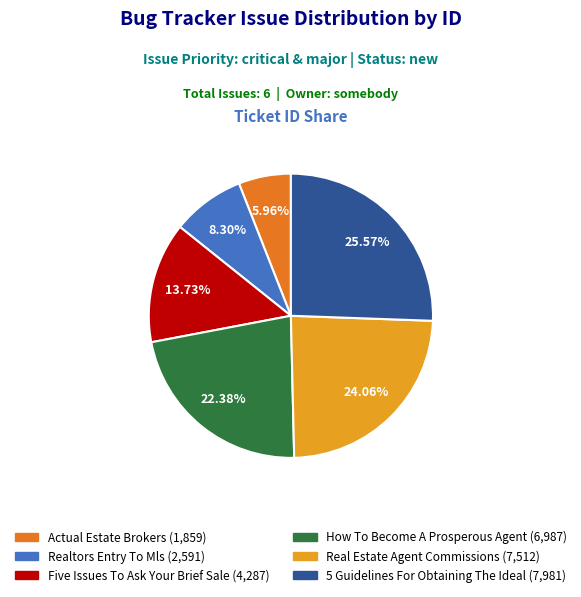

Approximately how many times larger is the value at Five Issues To Ask Your Brief Sale compared to How To Become A Prosperous Agent?

0.6